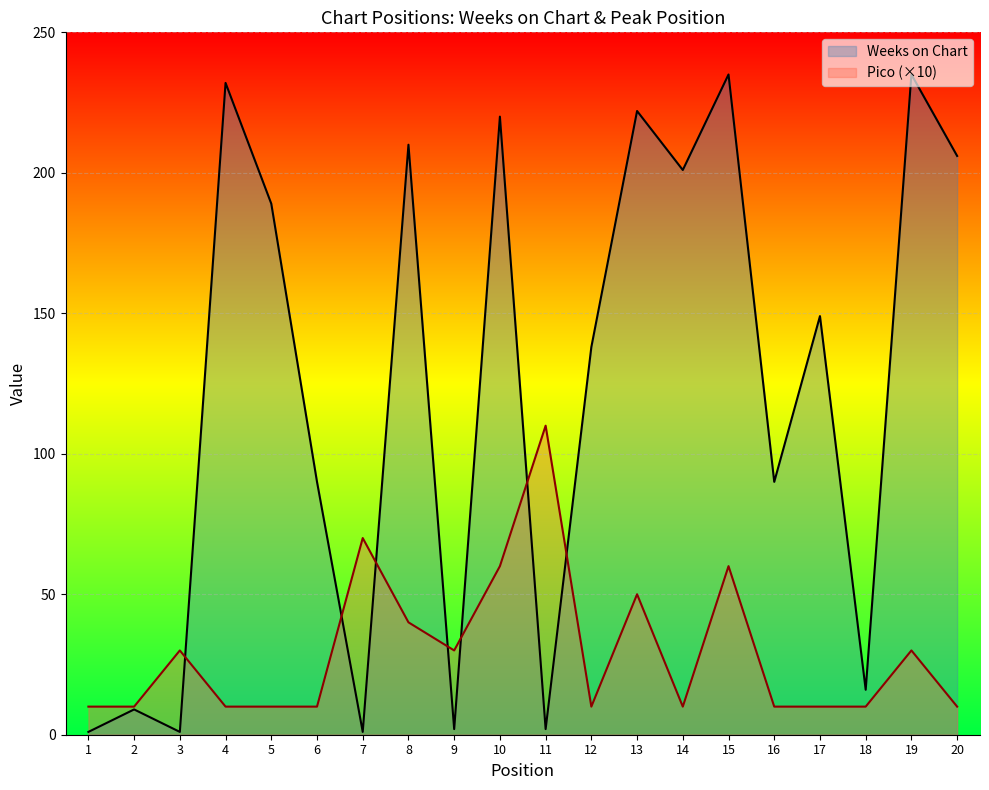

Where is Weeks on Chart nearest to the value 118?

12